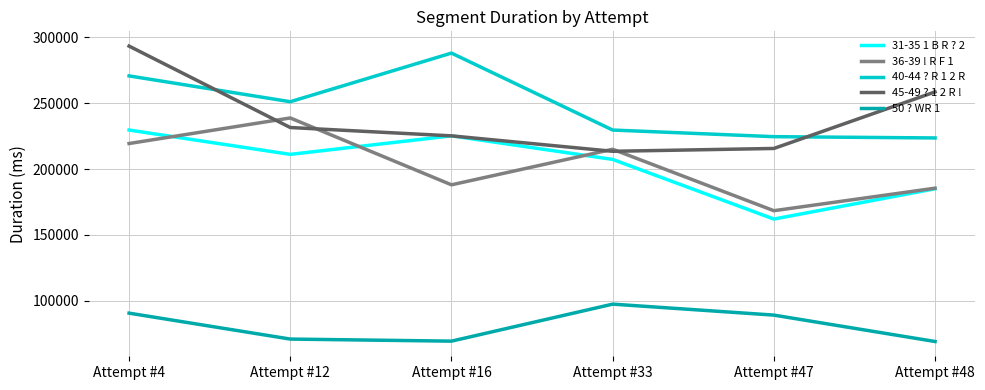

Is this an area chart (filled region under the line)?

No